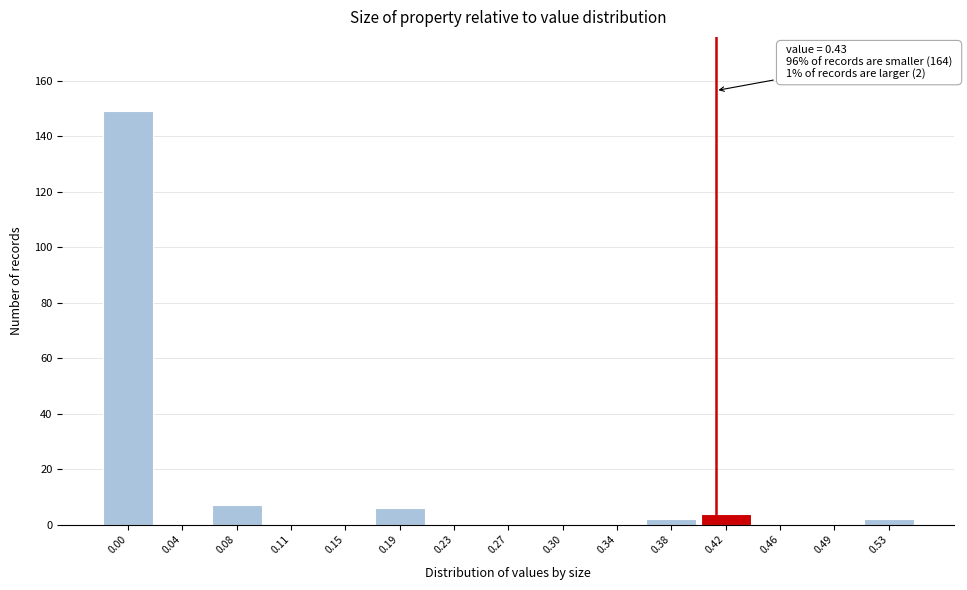

Reading right to left, extract all data points from this chart.

0.53=2	0.49=0	0.46=0	0.42=4	0.38=2	0.34=0	0.30=0	0.27=0	0.23=0	0.19=6	0.15=0	0.11=0	0.08=7	0.04=0	0.00=149